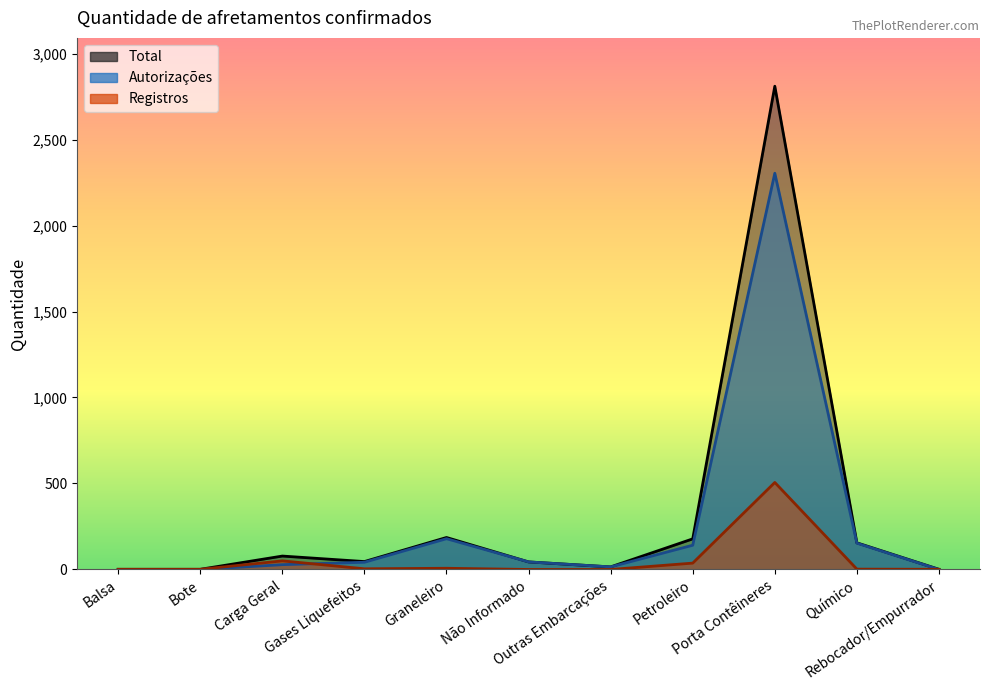

Rank the categories by Registros value from lowest to highest.

Não Informado, Outras Embarcações, Balsa, Bote, Rebocador/Empurrador, Químico, Gases Liquefeitos, Graneleiro, Petroleiro, Carga Geral, Porta Contêineres